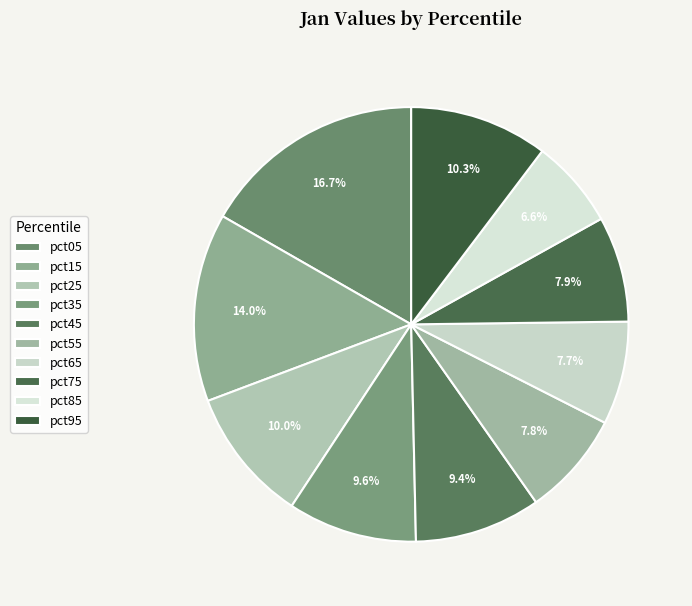

Which slice is the smallest?

pct85